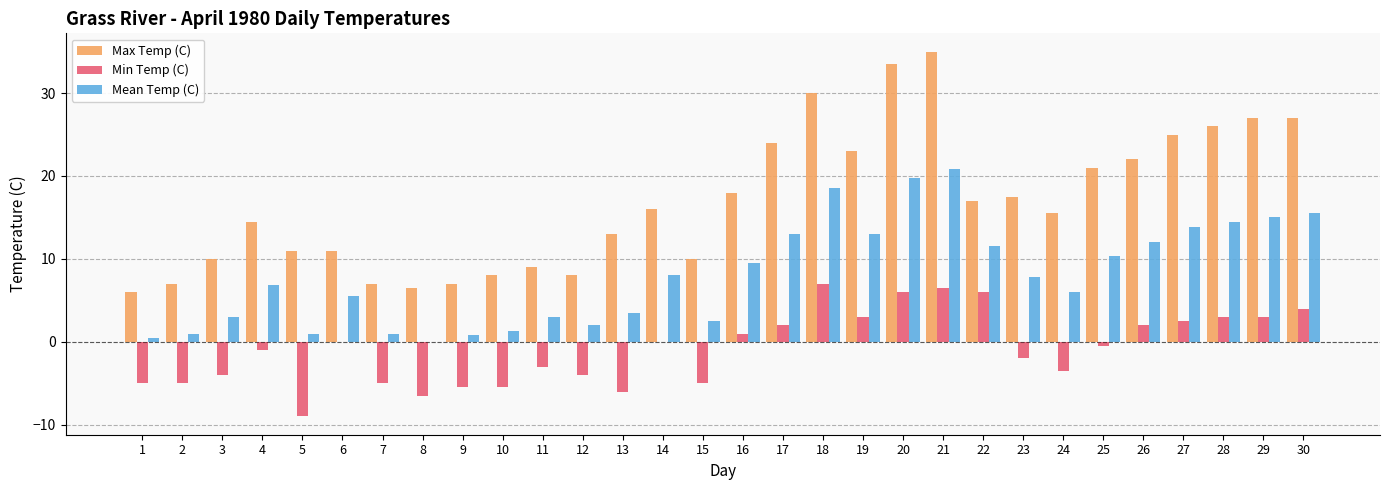

What is the sum of all Max Temp (C) values?

505.5